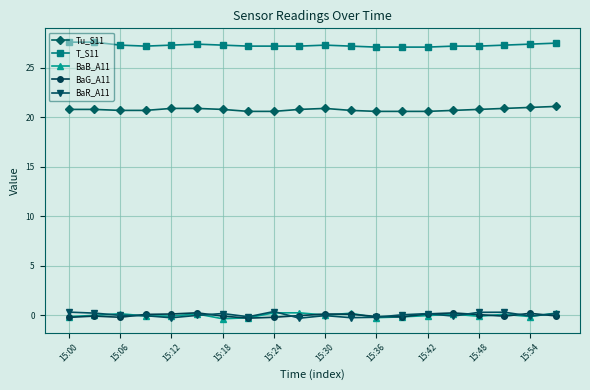

At how many categories does at least one series exceed 4?

20